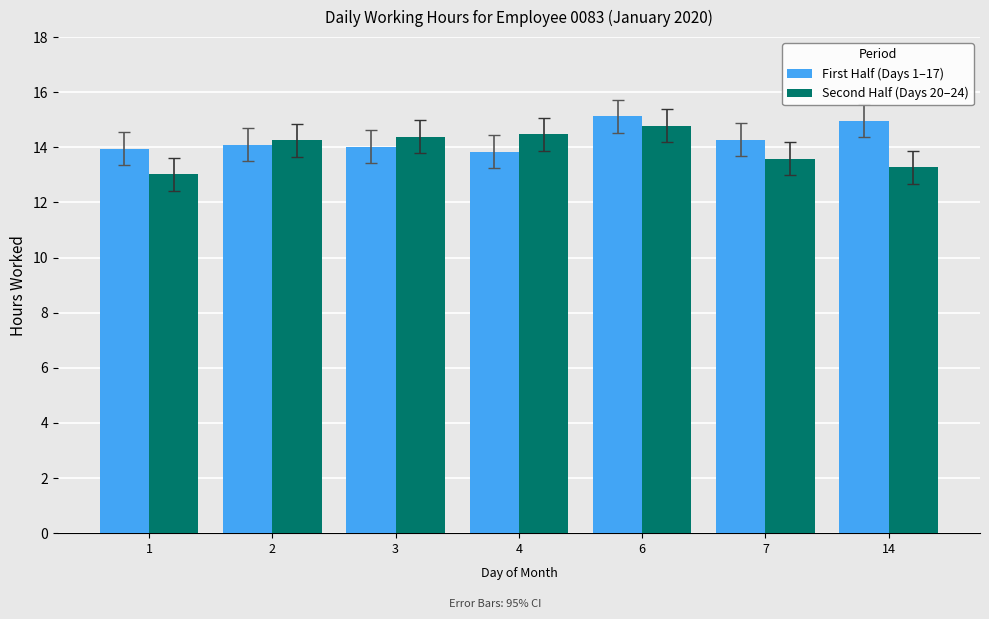

Are the bars grouped side by side (vs. stacked)?

Yes